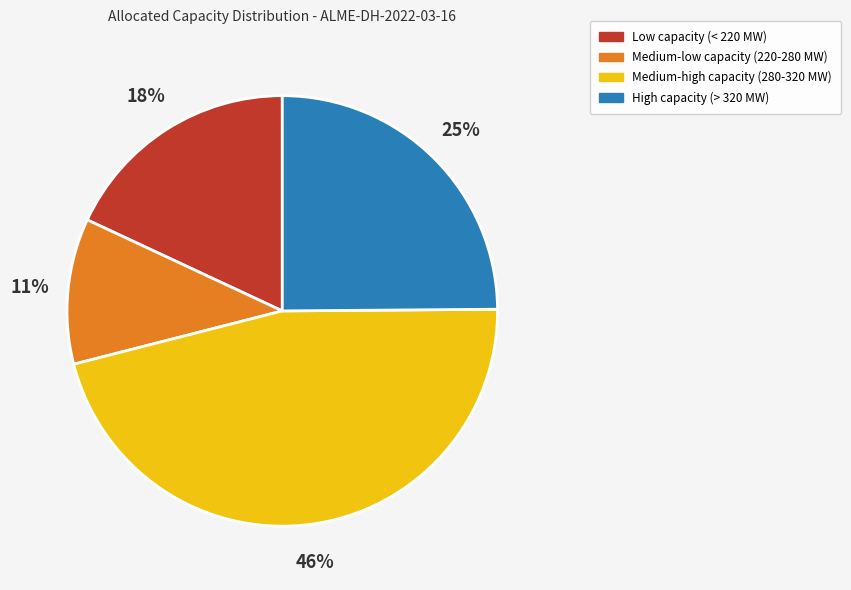

Rank the categories by value from lowest to highest.

Medium-low capacity (220-280 MW), Low capacity (< 220 MW), High capacity (> 320 MW), Medium-high capacity (280-320 MW)